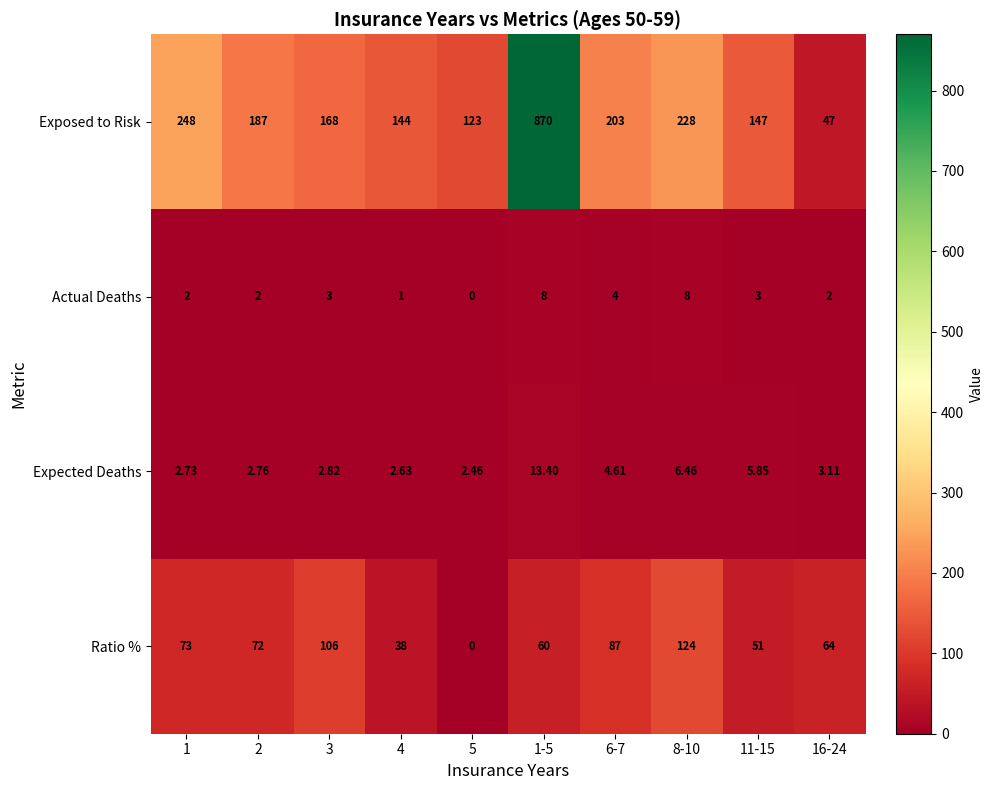

List the series in order of their peak value, lowest first.

Actual Deaths, Expected Deaths, Ratio %, Exposed to Risk